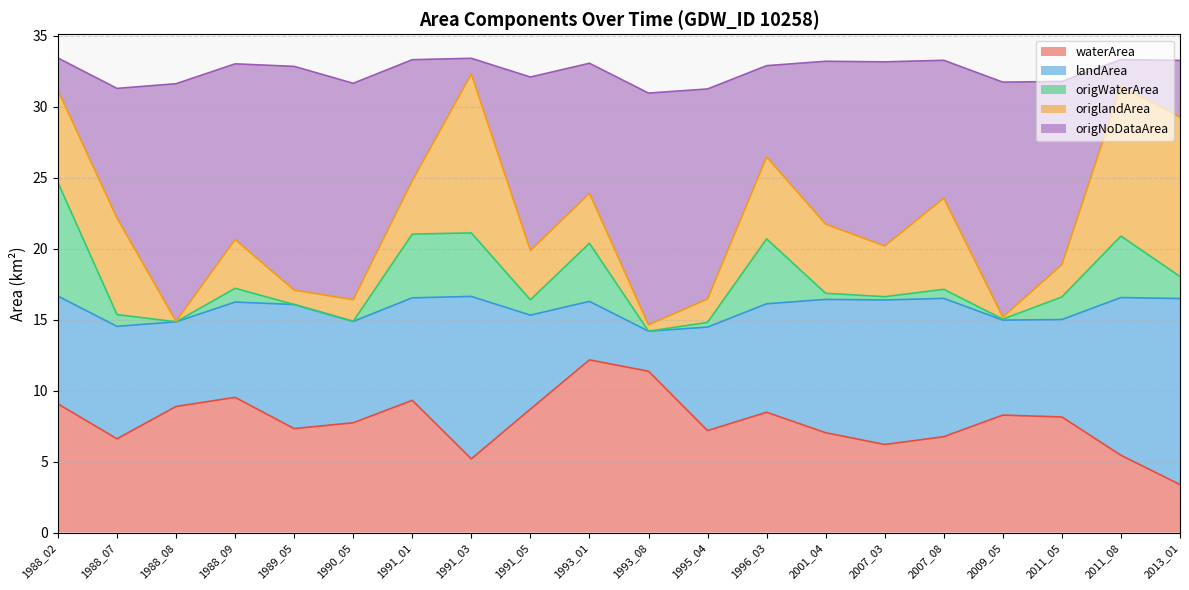

Which series has the largest total across all categories?

origNoDataArea